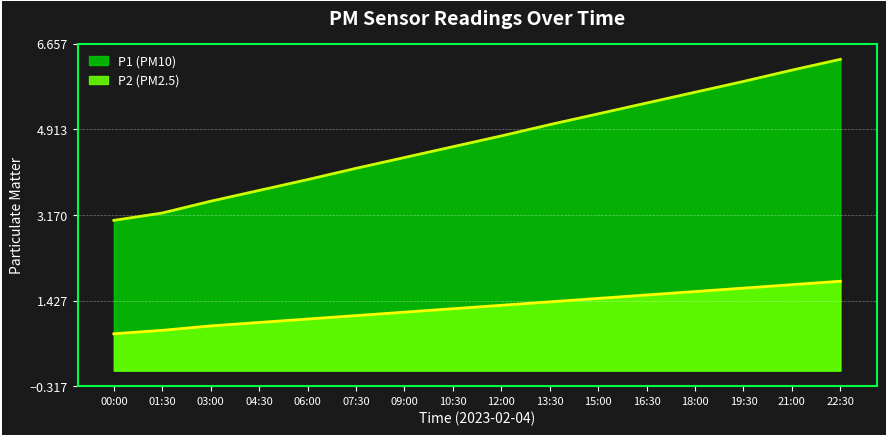

What is the sum of the P2 values at 01:30 and 12:00?

2.1